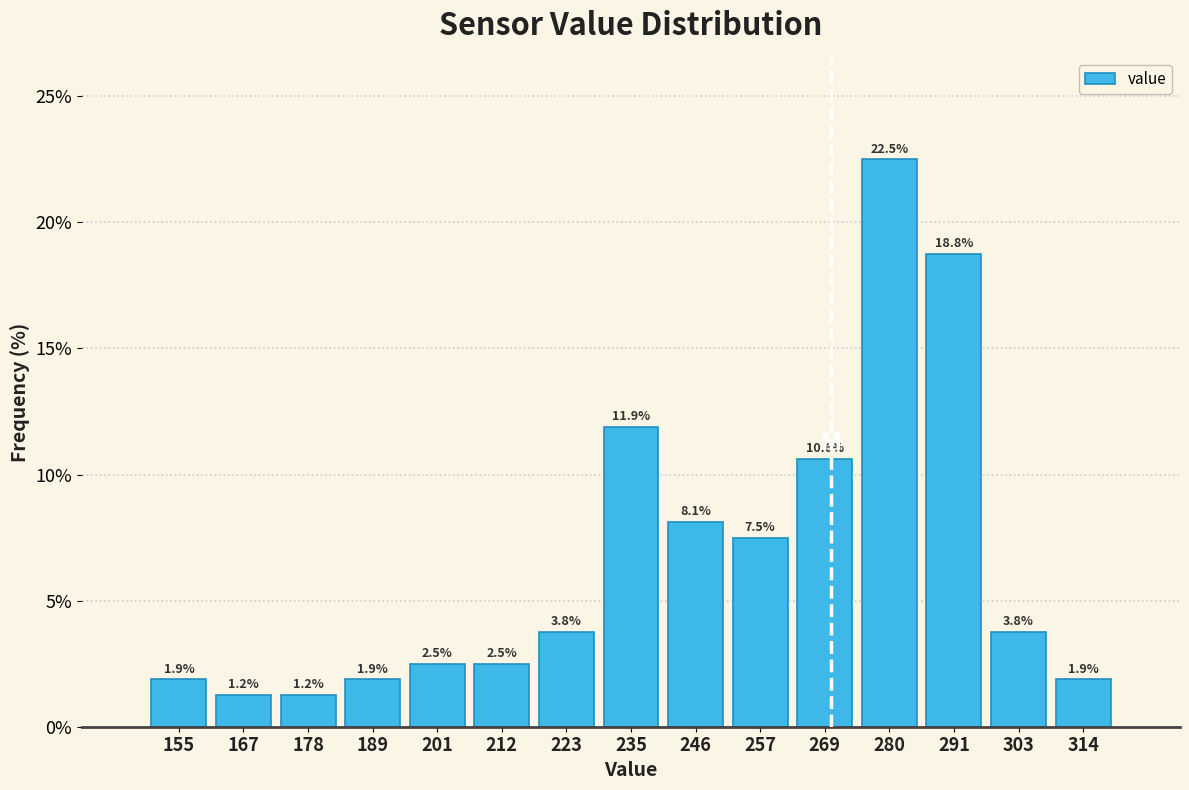

Reading left to right, list every bar in this chart as the range it spans on the x-axis followed by its height. The bar edges are not printed on the chart, so give them approximately, as read against the axis.

150 to 162: 1.9
162 to 172: 1.2
172 to 184: 1.2
184 to 196: 1.9
196 to 206: 2.5
206 to 218: 2.5
218 to 230: 3.8
230 to 240: 11.9
240 to 252: 8.1
252 to 264: 7.5
264 to 274: 10.6
274 to 286: 22.5
286 to 298: 18.8
298 to 308: 3.8
308 to 320: 1.9